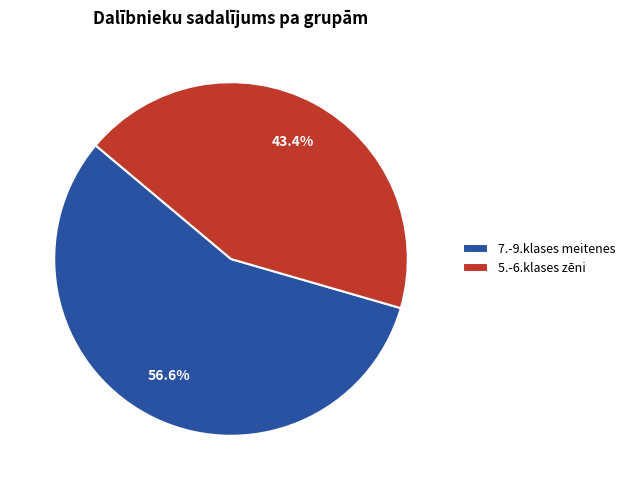

Is it true that 5.-6.klases zēni is 58% of the pie?

False